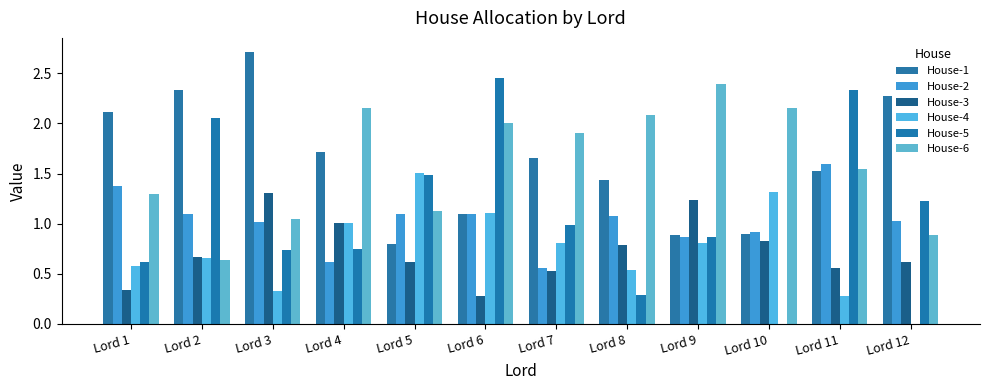

List the series in order of their peak value, lowest first.

House-3, House-4, House-2, House-6, House-5, House-1